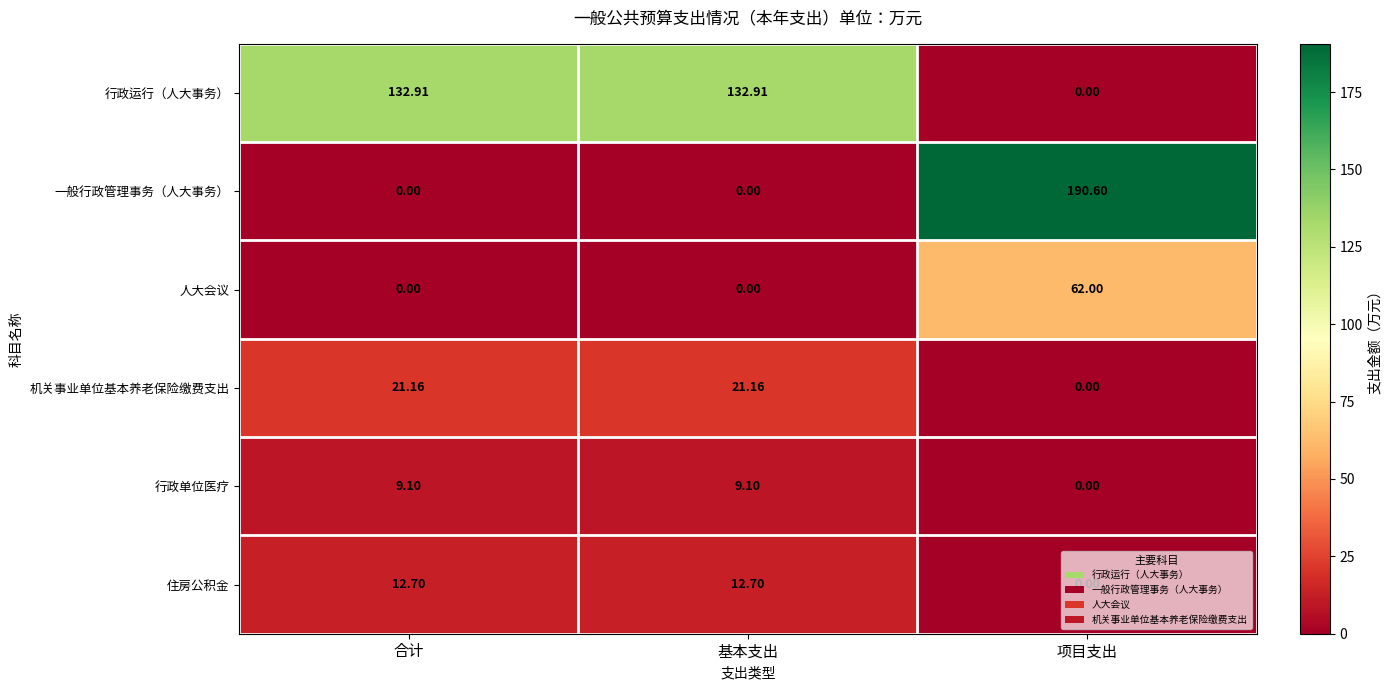

Which series has the largest total across all categories?

行政运行（人大事务）